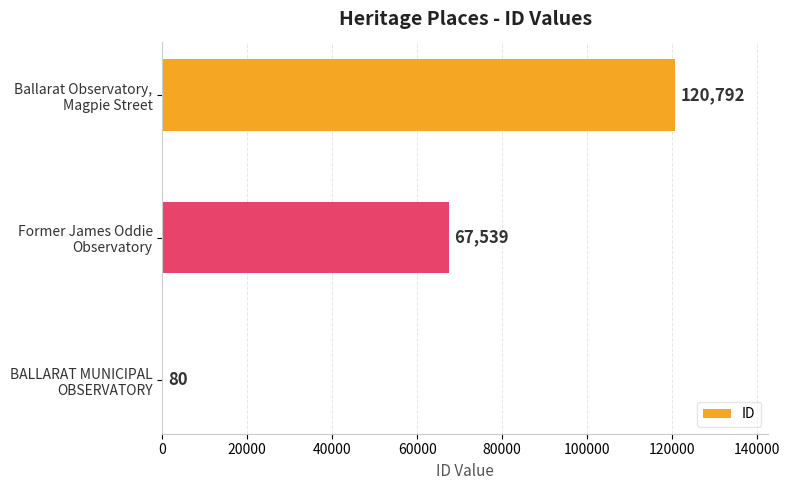

At which label is the value closest to 60436?

Former James Oddie
Observatory